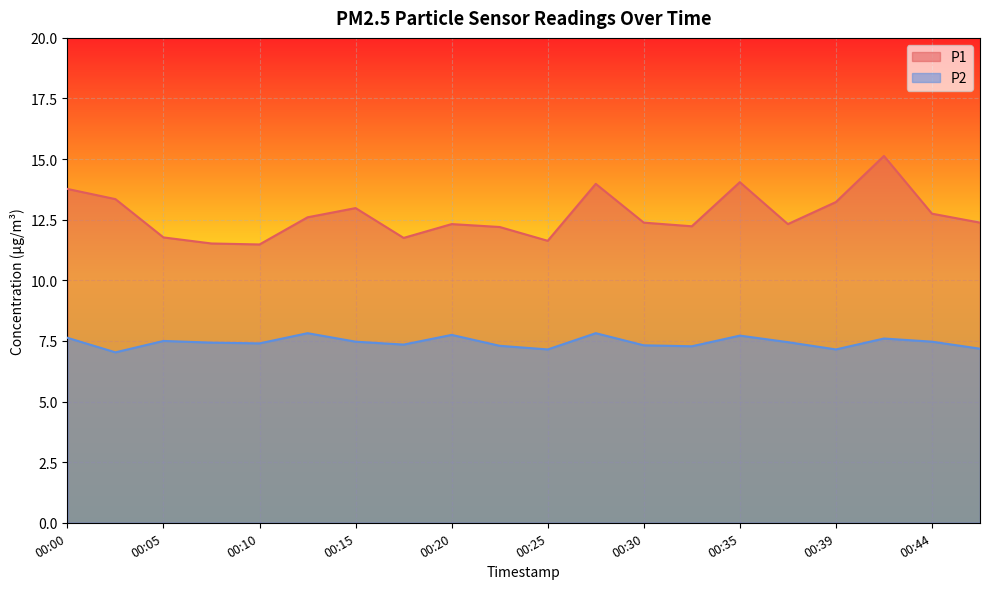

At which category is the sum across all series the highest?

00:42